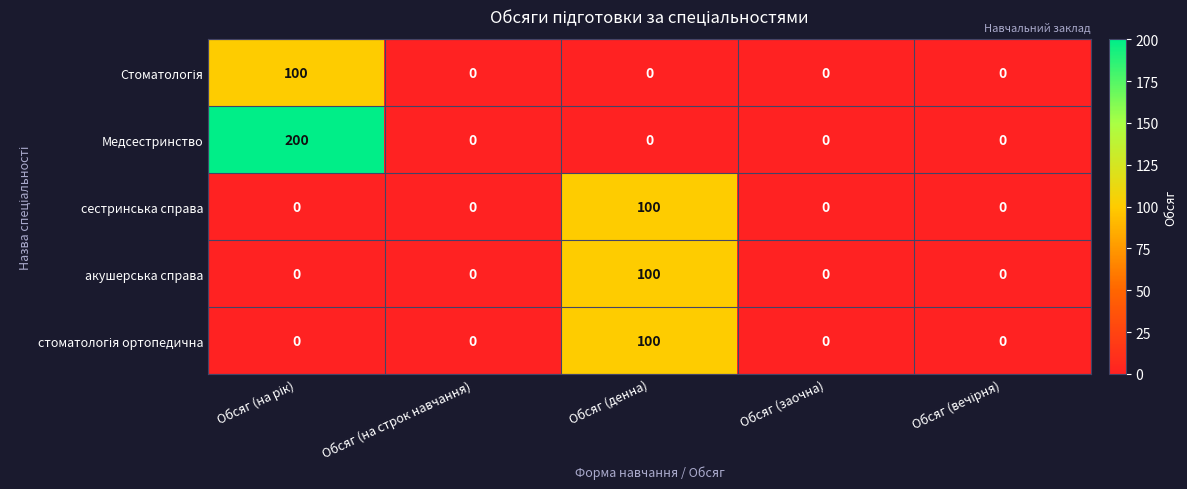

Which series has the largest total across all categories?

Медсестринство